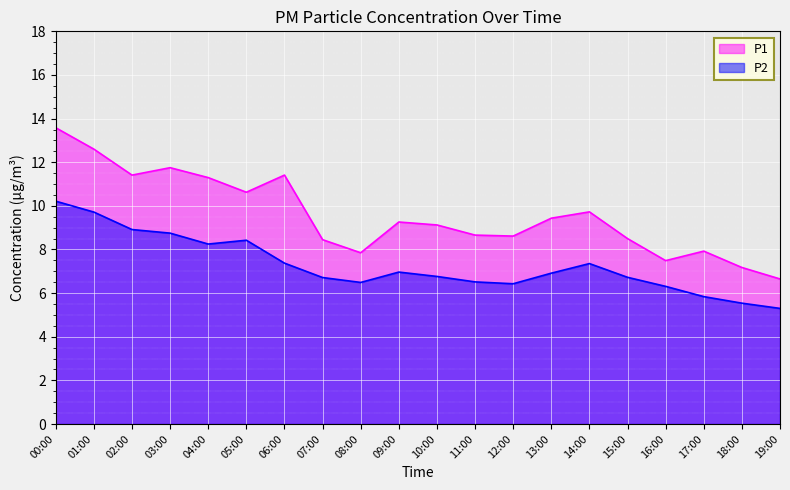

True or false: P1 and P2 cross at least once.

False